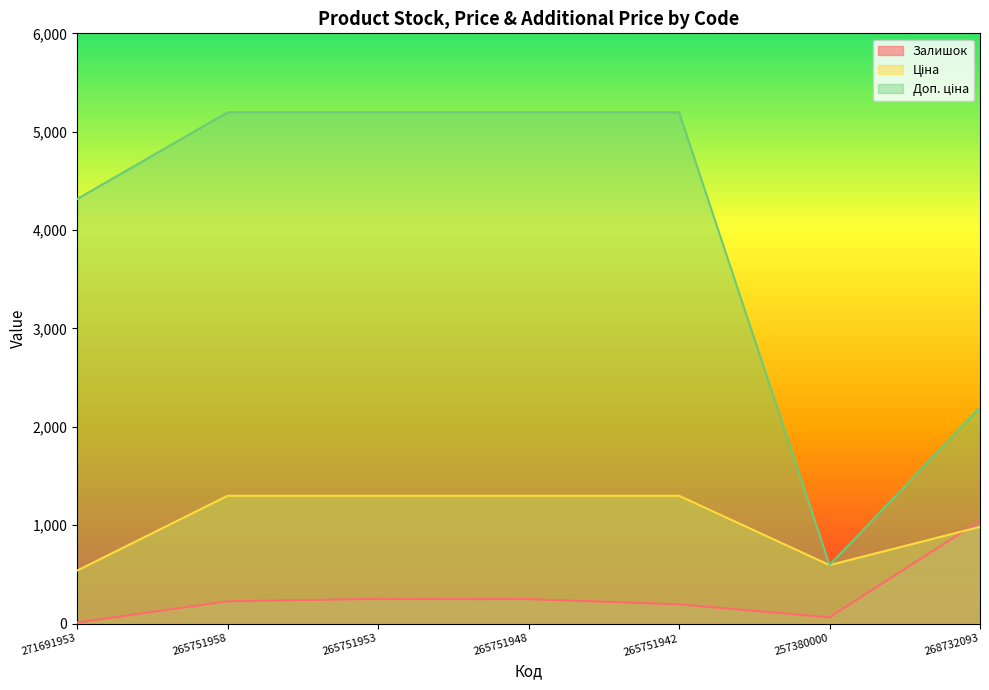

Is the value of Доп. ціна at 265751953 greater than the value of Ціна at 265751948?

Yes